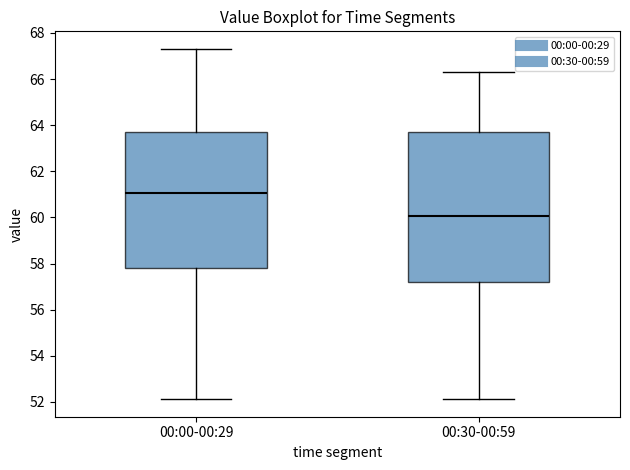

Where does the median line of the box for 00:00-00:29 sit on the y-axis? The values are not printed on the chart, so give them approximately, as read against the axis.

61.0